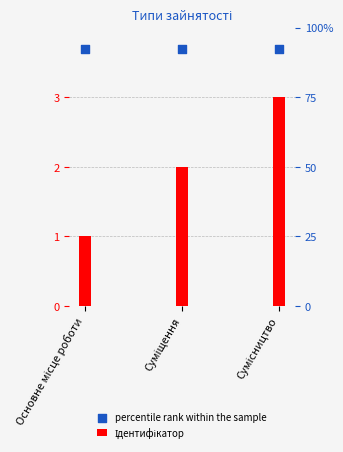

Is the value of Ідентифікатор at Сумісництво greater than the value of percentile rank within the sample at Основне місце роботи?

No